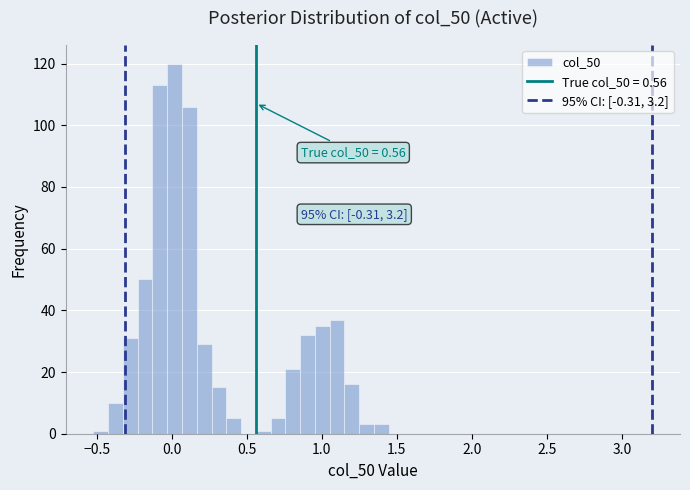

Read against the x-axis, roughly where is the centre of the tallest bar?

0.00